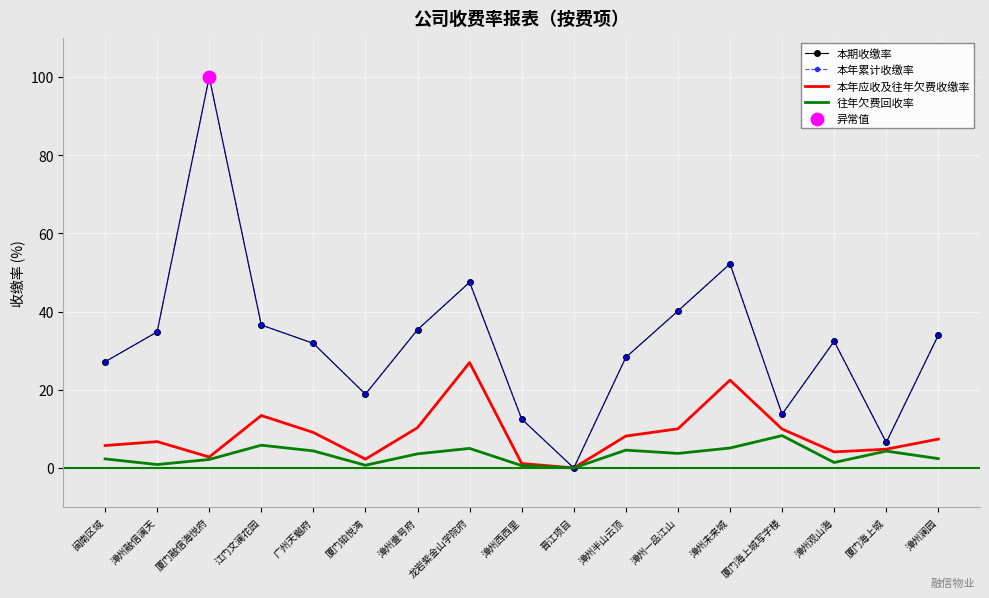

What are all the series names shown in the legend?

本期收缴率, 本年累计收缴率, 本年应收及往年欠费收缴率, 往年欠费回收率